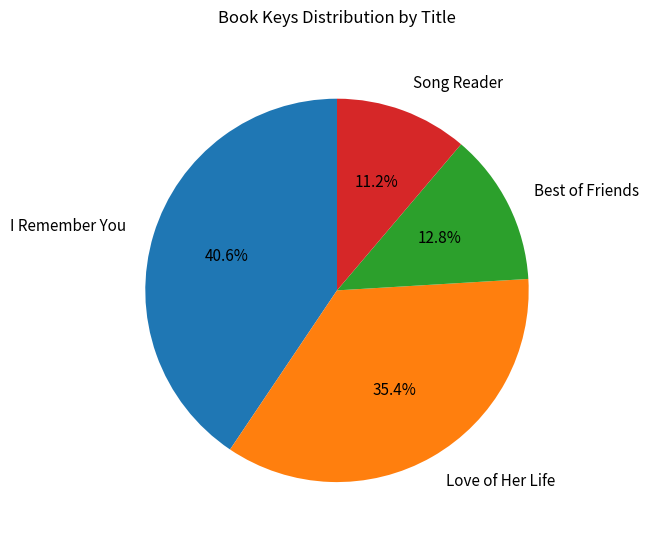

Does I Remember You represent more than half of the total?

No